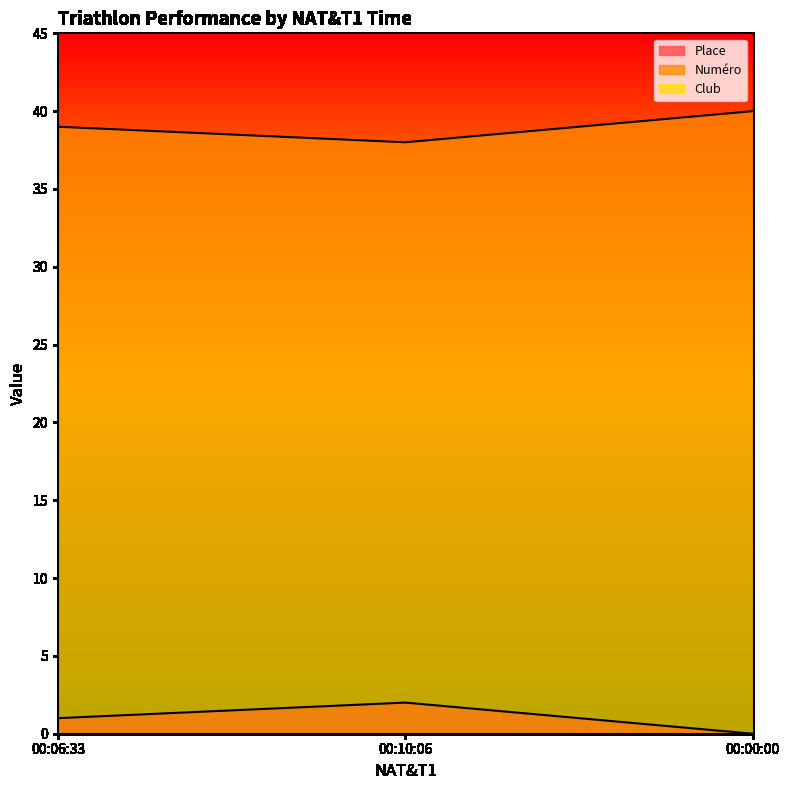

Rank the categories by Numéro value from highest to lowest.

00:00:00, 00:06:33, 00:10:06